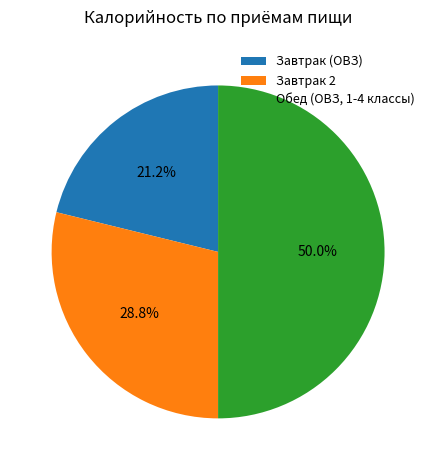

Is it true that Обед (ОВЗ, 1-4 классы) is 50% of the pie?

True